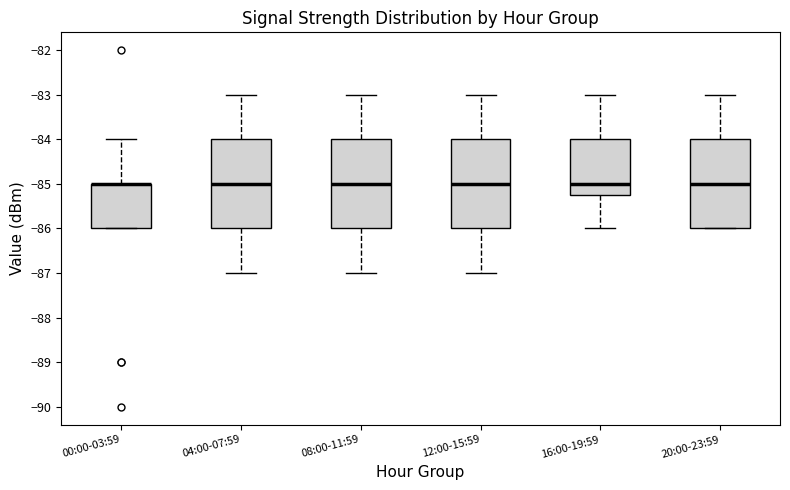

Reading left to right, read every box against the y-axis: the position of its median line, the range the box covers, and the ends of its whiskers. The values are not printed on the chart, so give them approximately, as read against the axis.

00:00-03:59: median -85.0 (drawn on the box's upper edge), box -86.0 to -85.0, whiskers -86.0 to -84.0
04:00-07:59: median -85.0, box -86.0 to -84.0, whiskers -87.0 to -83.0
08:00-11:59: median -85.0, box -86.0 to -84.0, whiskers -87.0 to -83.0
12:00-15:59: median -85.0, box -86.0 to -84.0, whiskers -87.0 to -83.0
16:00-19:59: median -85.0, box -85.2 to -84.0, whiskers -86.0 to -83.0
20:00-23:59: median -85.0, box -86.0 to -84.0, whiskers -86.0 to -83.0